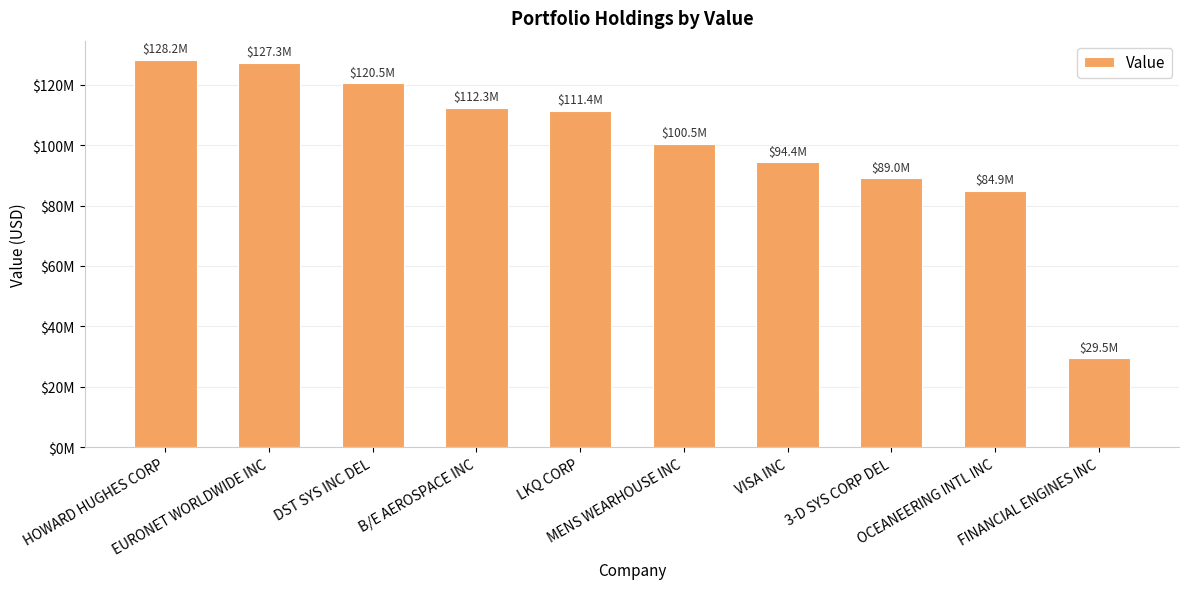

Are the bars horizontal?

No